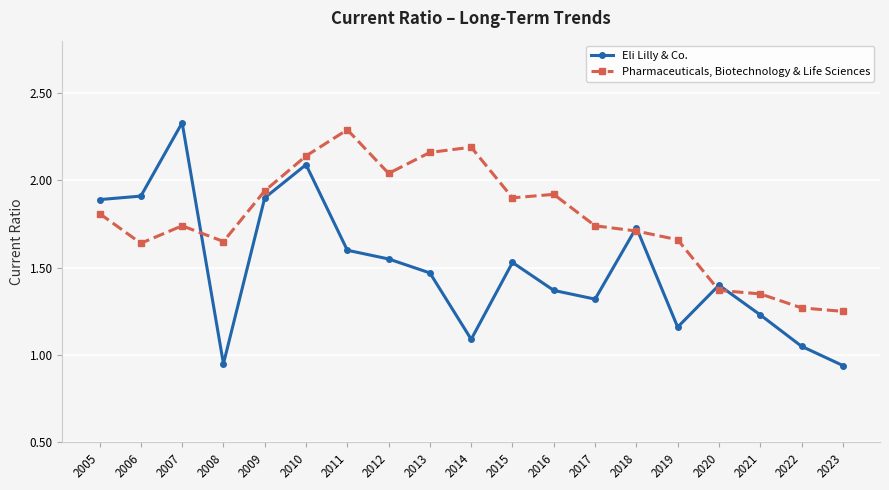

What are all the series names shown in the legend?

Eli Lilly & Co., Pharmaceuticals, Biotechnology & Life Sciences